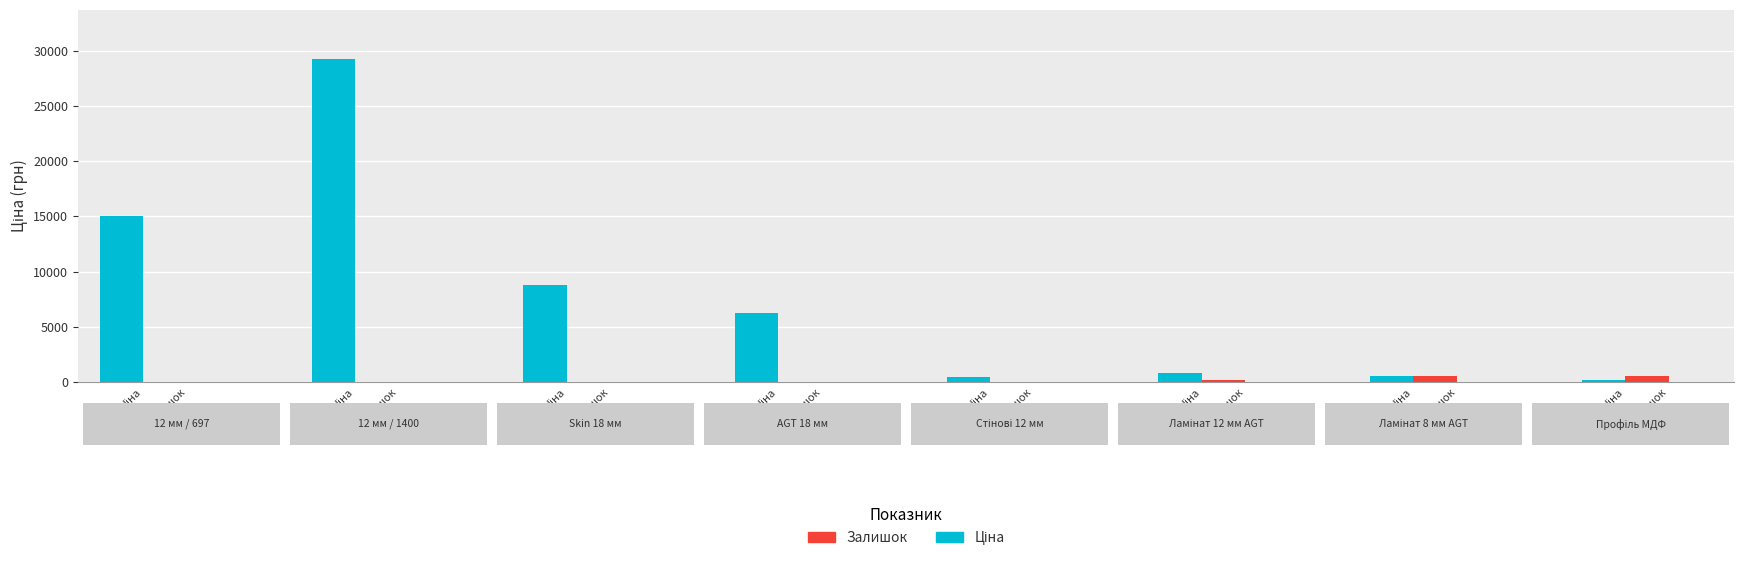

Count the number of categories in the chart.

8